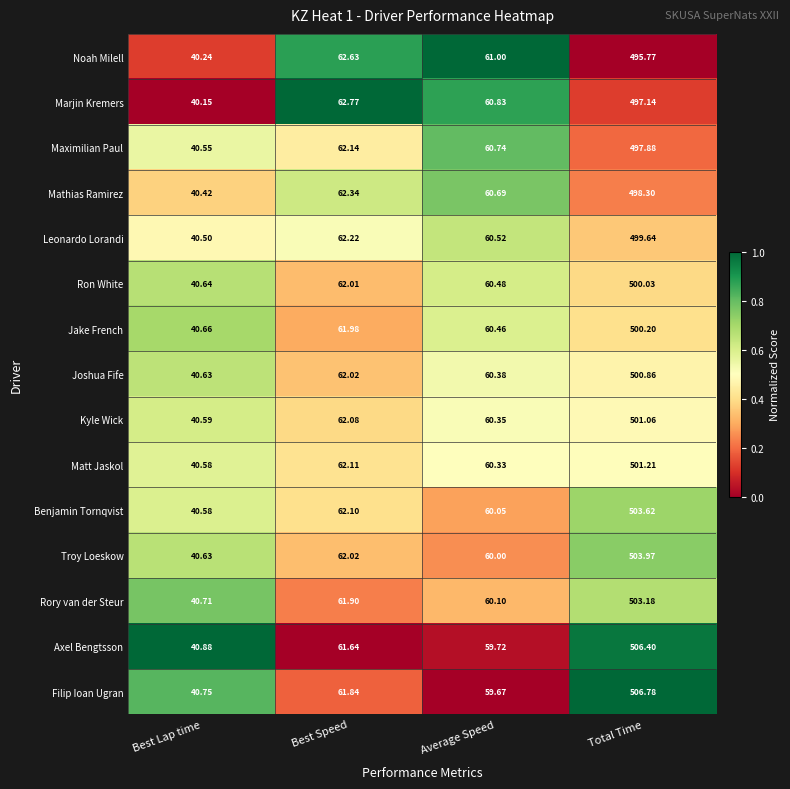

Which category has the lowest value in the Mathias Ramirez series?

Best Lap time